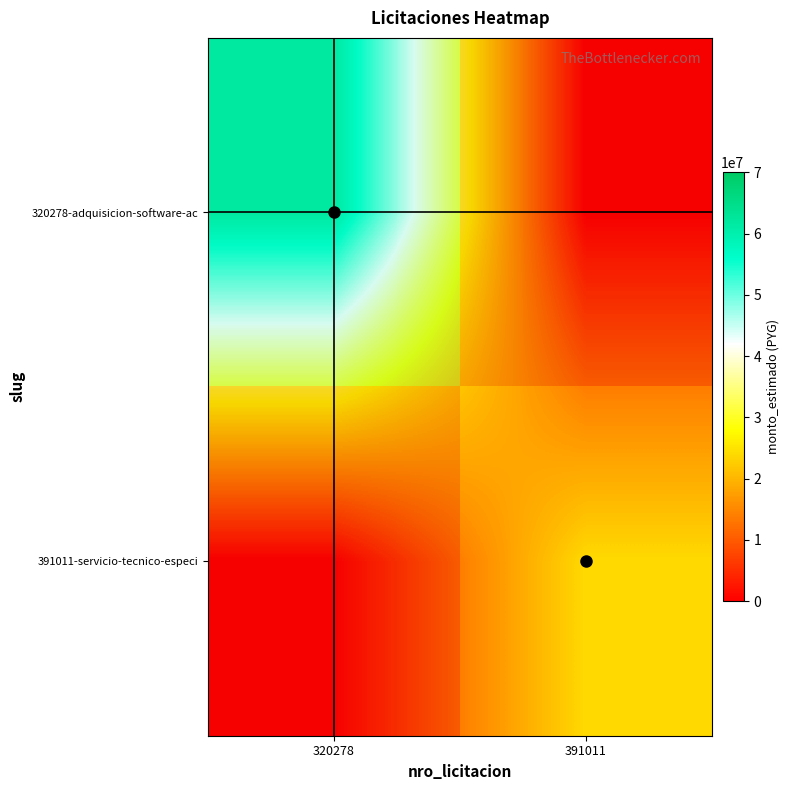

True or false: 391011-servicio-tecnico-especi has a value of 12381830 at 320278.

False